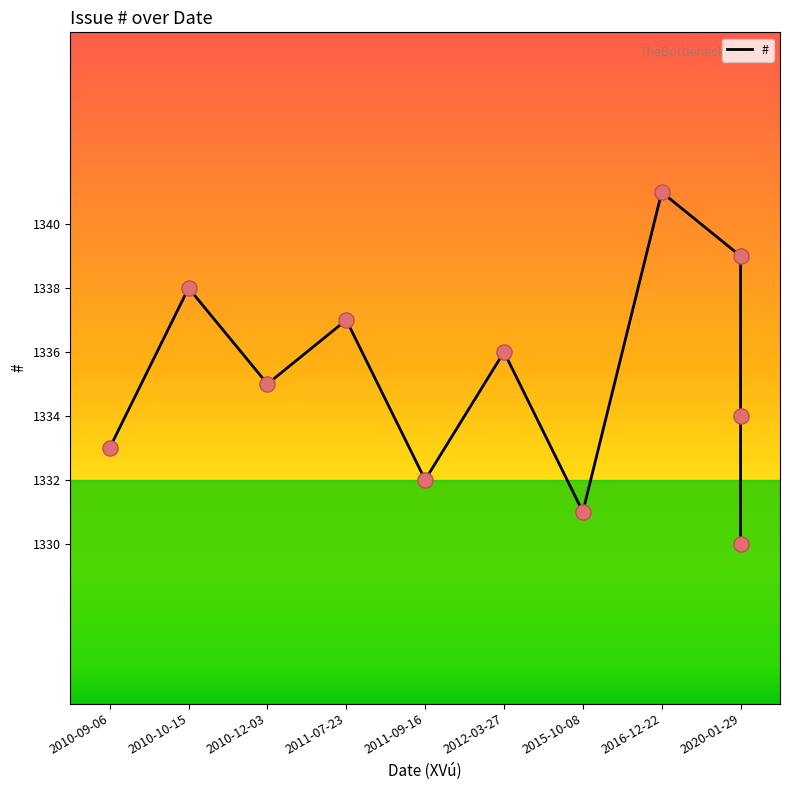

Between 2011-07-23 and 2010-12-03, which is larger?

2011-07-23